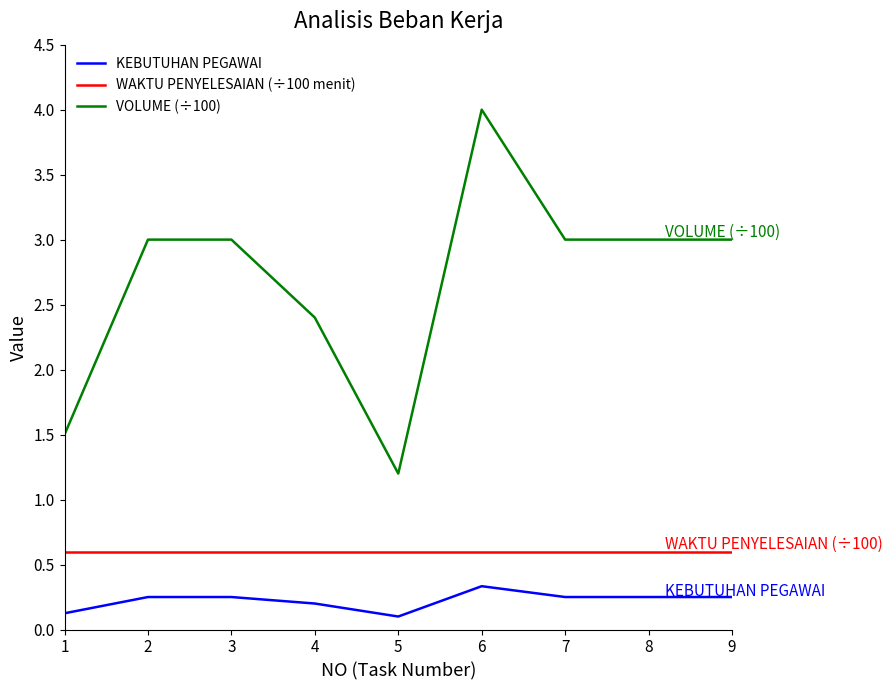

True or false: VOLUME (÷100) has a value of 3.0 at 2.

True